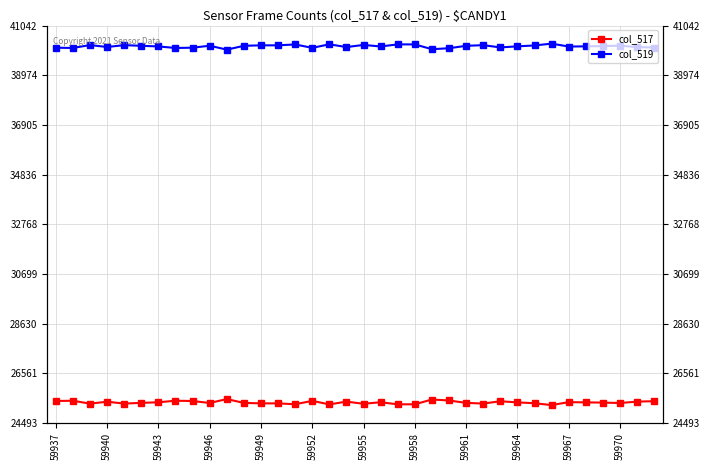

The value of col_519 at 28 is 58856. True or false?

False